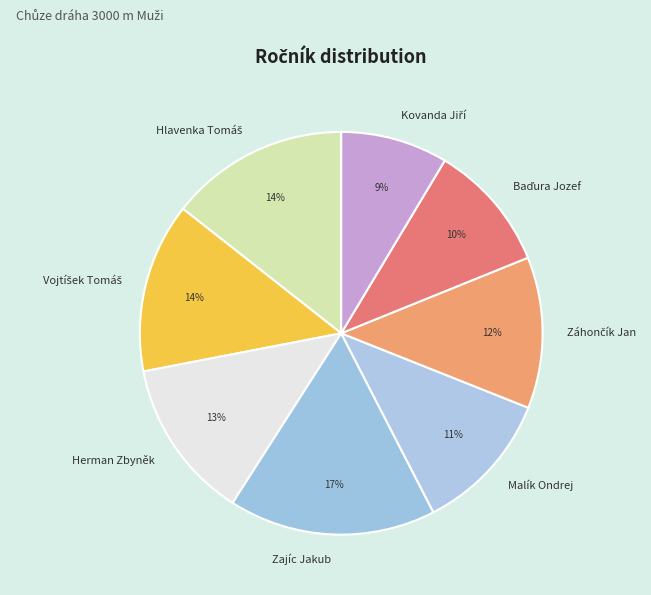

Is there a majority slice in this chart?

No